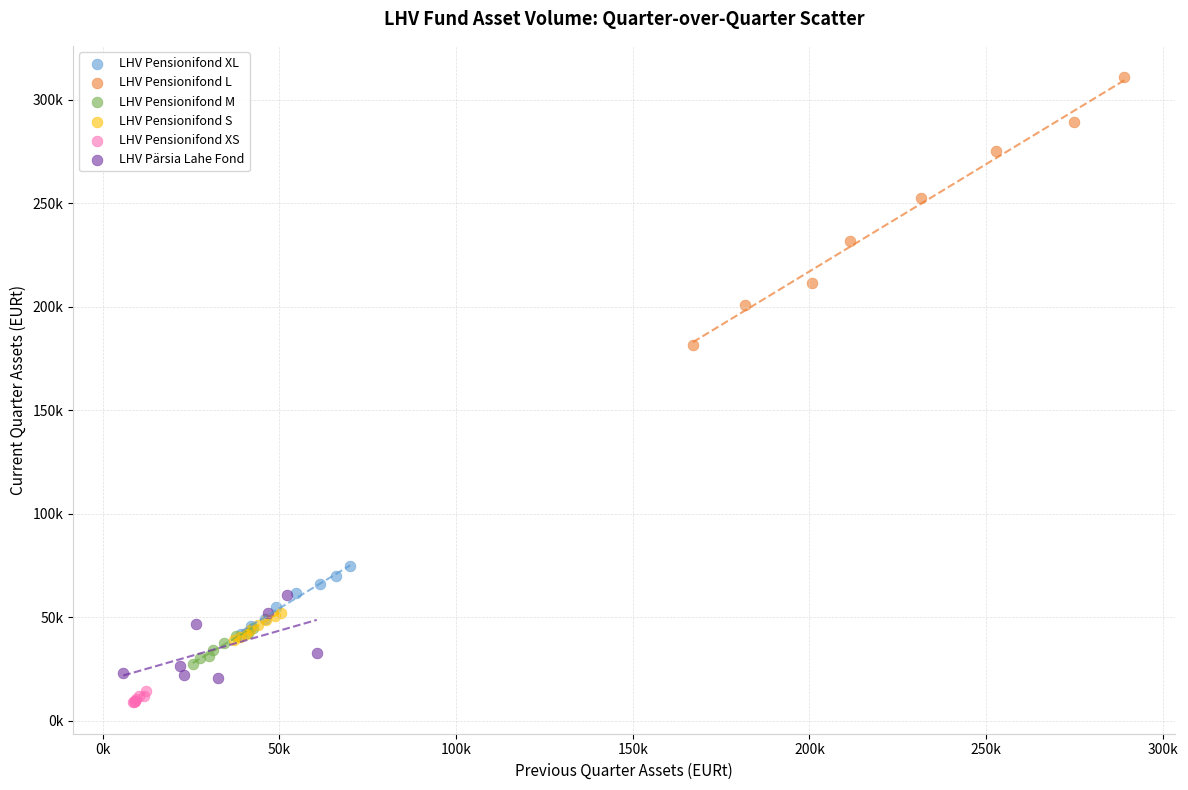

Which series reaches the maximum Y coordinate?

LHV Pensionifond L